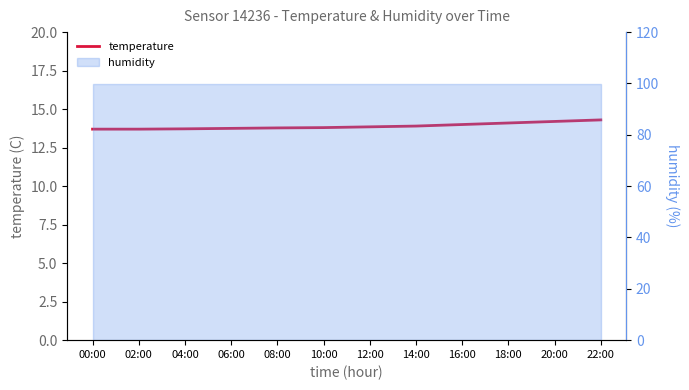

How many values are between 13 and 14?

9